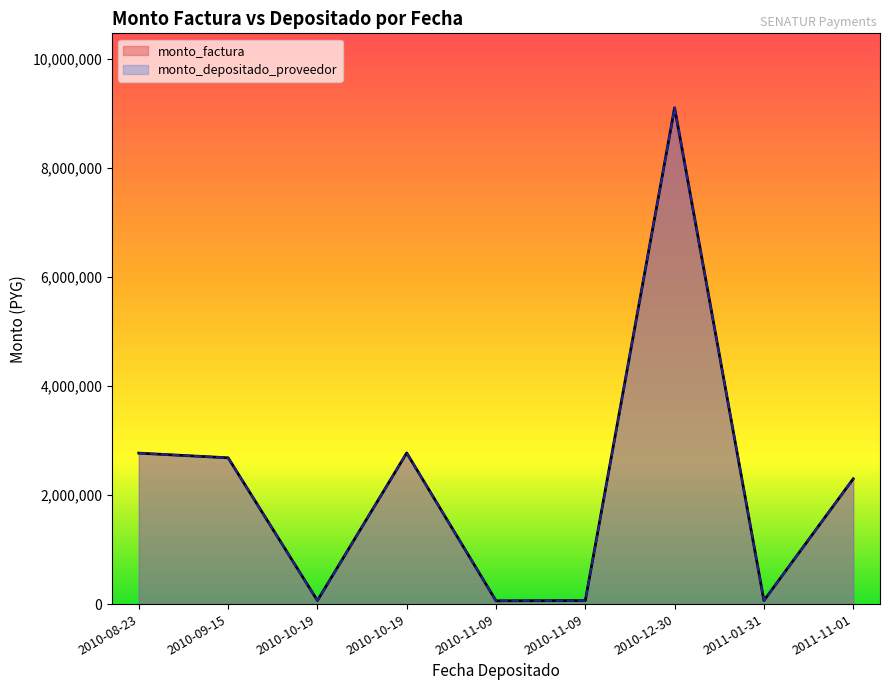

How many data points does each series have?

9